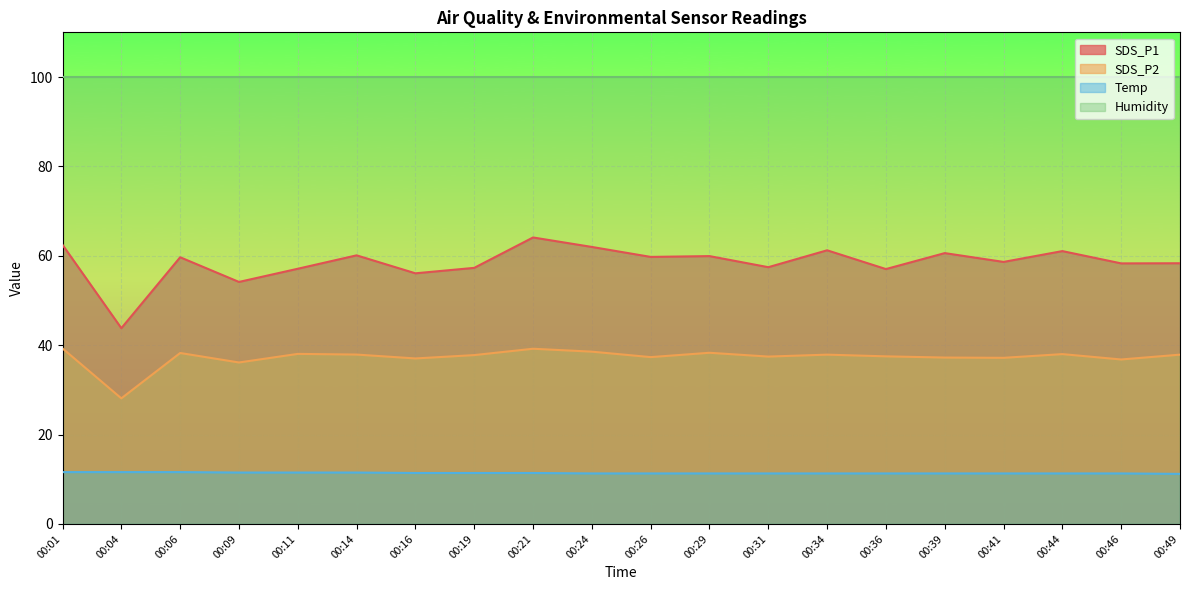

Is it true that Temp equals 11.3 at 00:34?

True